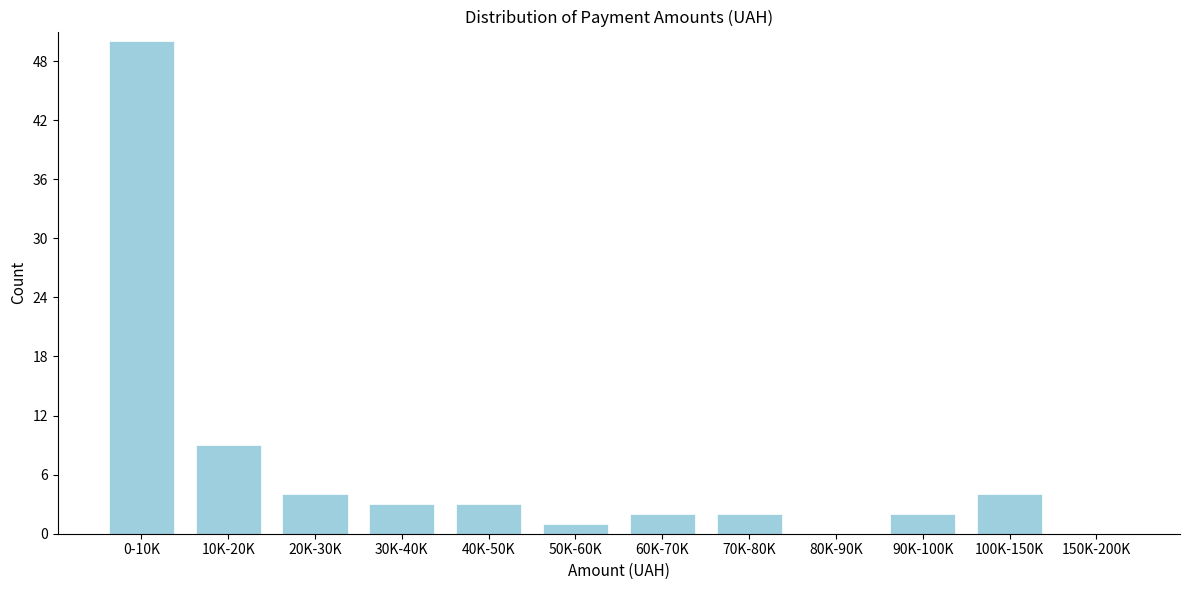

Reading left to right, extract all data points from this chart.

0-10K=50	10K-20K=9	20K-30K=4	30K-40K=3	40K-50K=3	50K-60K=1	60K-70K=2	70K-80K=2	80K-90K=0	90K-100K=2	100K-150K=4	150K-200K=0